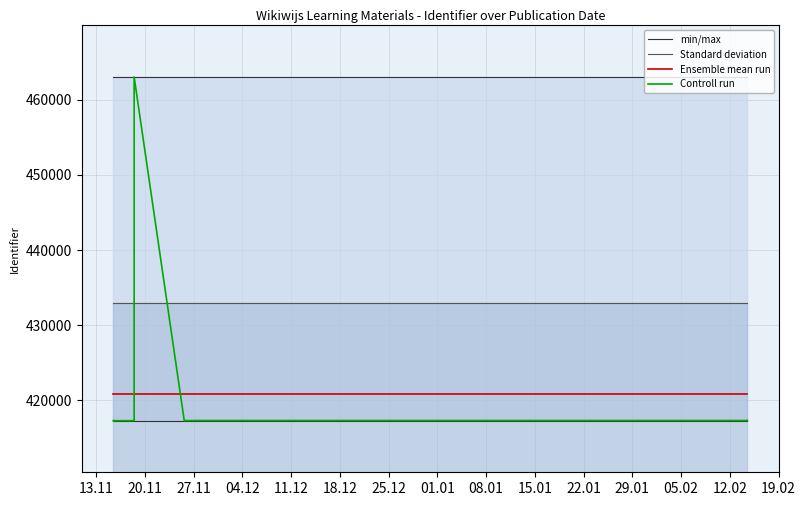

Which category has the lowest value across all series?

13.11